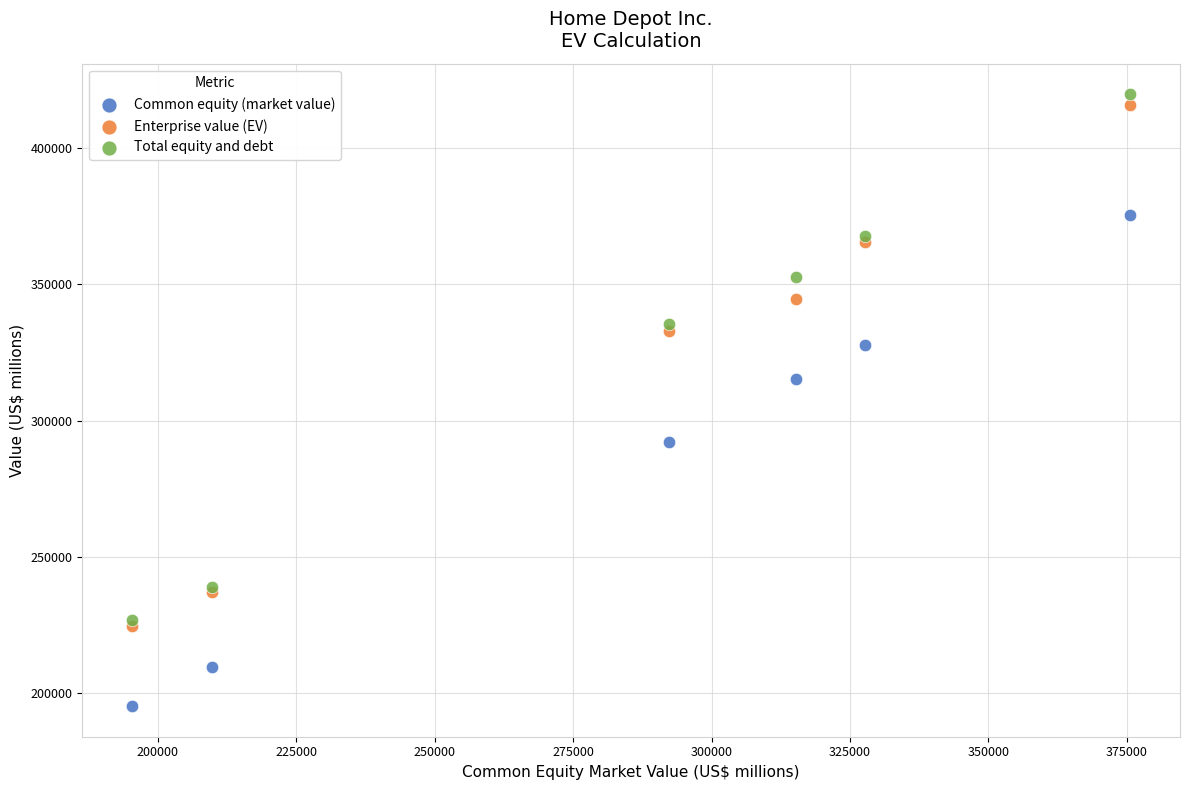

What are all the series names shown in the legend?

Common equity (market value), Enterprise value (EV), Total equity and debt